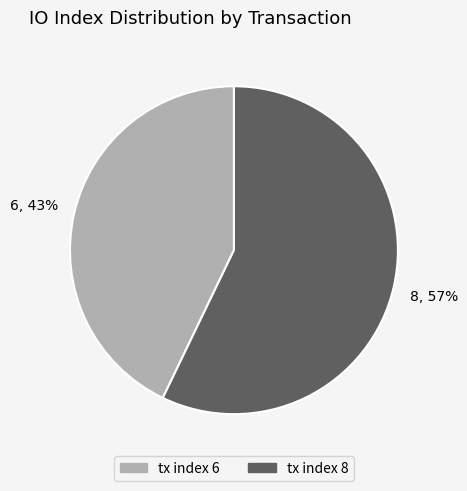

Which has a higher value, tx index 6 or tx index 8?

tx index 8